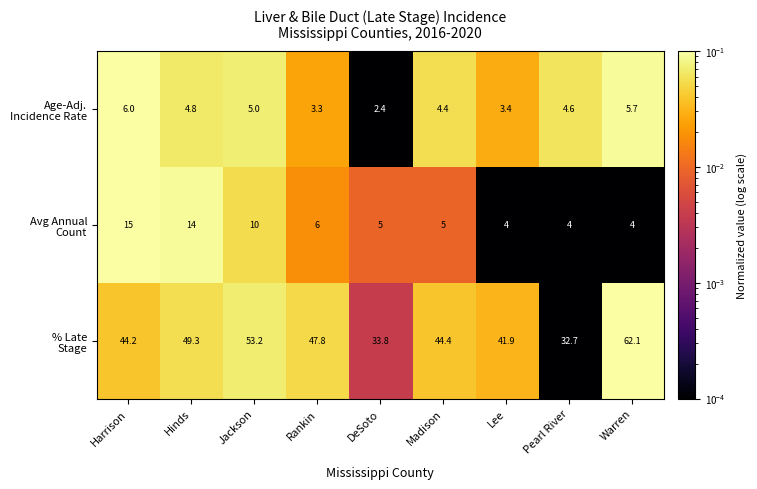

What is the total value across all series at Warren?

71.8